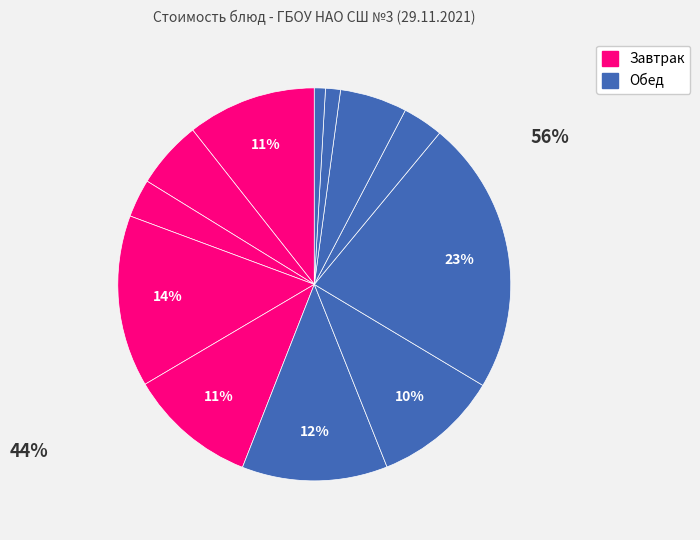

Is there a majority slice in this chart?

No